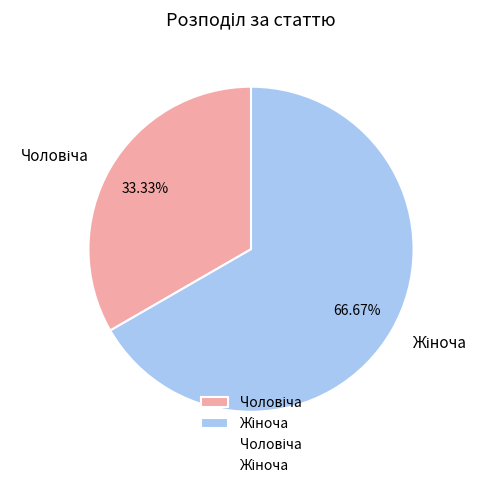

Is there a majority slice in this chart?

Yes